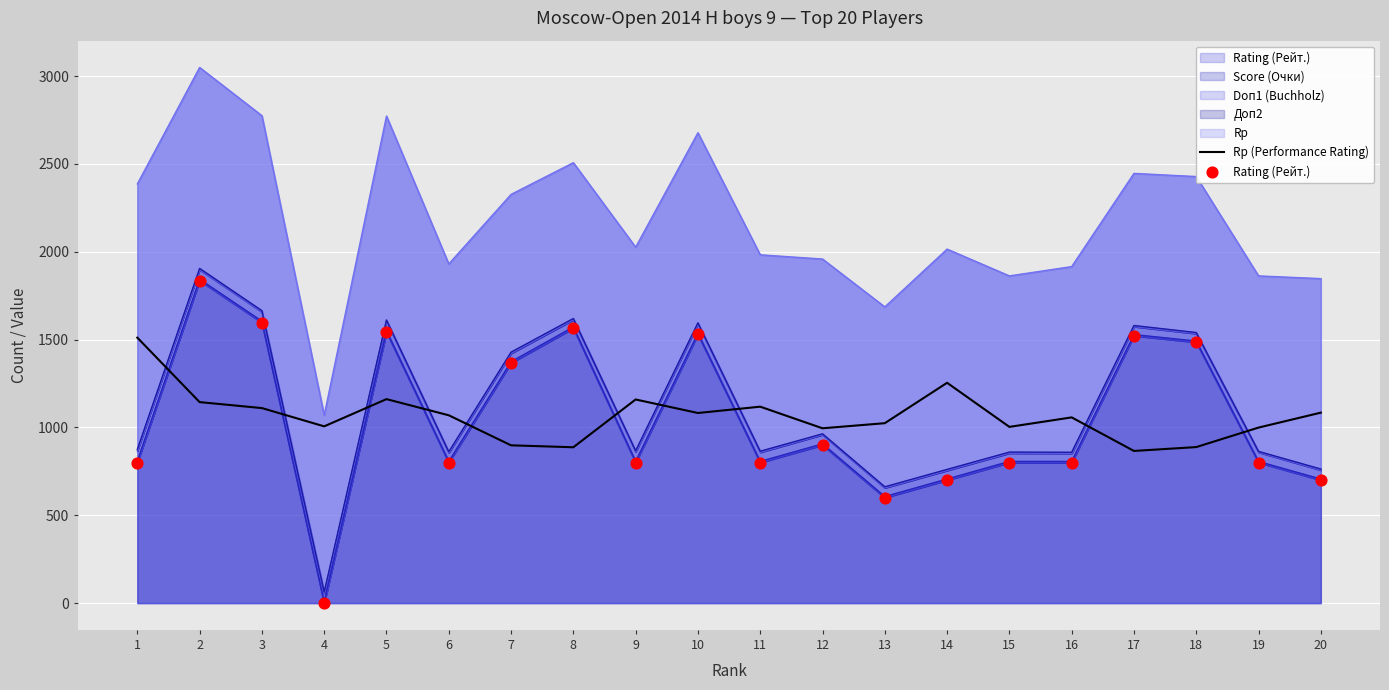

At which category is the sum across all series the highest?

2